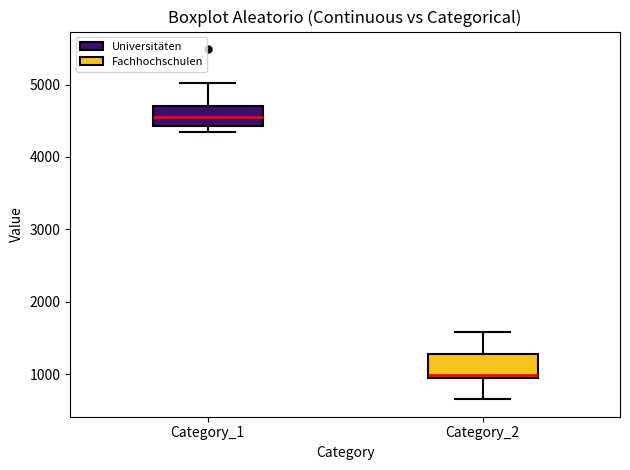

Reading left to right, read every box against the y-axis: the position of its median line, the range the box covers, and the ends of its whiskers. The values are not printed on the chart, so give them approximately, as read against the axis.

Category_1: median 4600, box 4400 to 4700, whiskers 4300 to 5000
Category_2: median 1000, box 900 to 1300, whiskers 700 to 1600